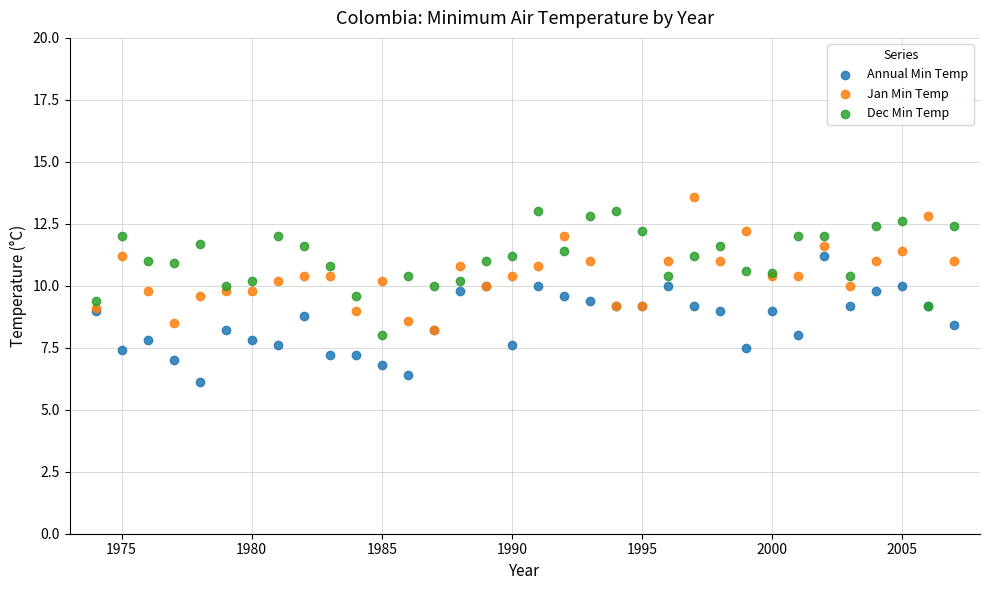

What are all the series names shown in the legend?

Annual Min Temp, Jan Min Temp, Dec Min Temp